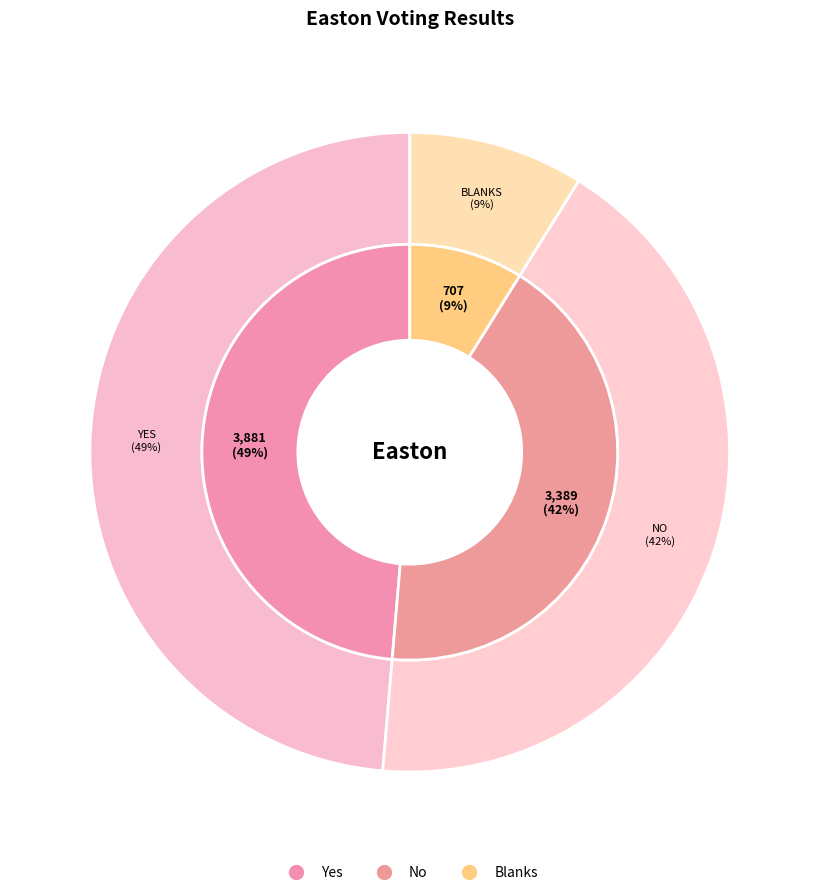

Is Blanks the majority of the pie?

No